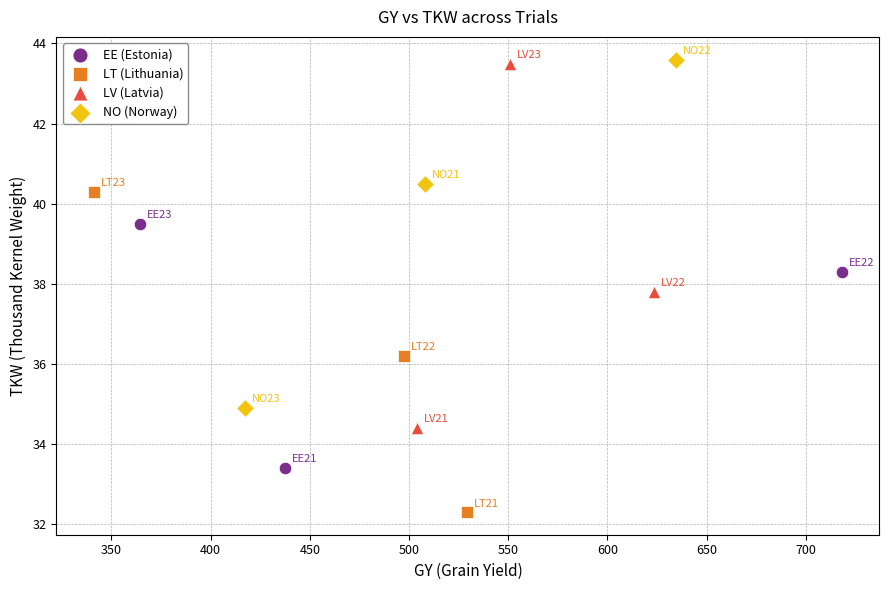

What are all the series names shown in the legend?

EE (Estonia), LT (Lithuania), LV (Latvia), NO (Norway)